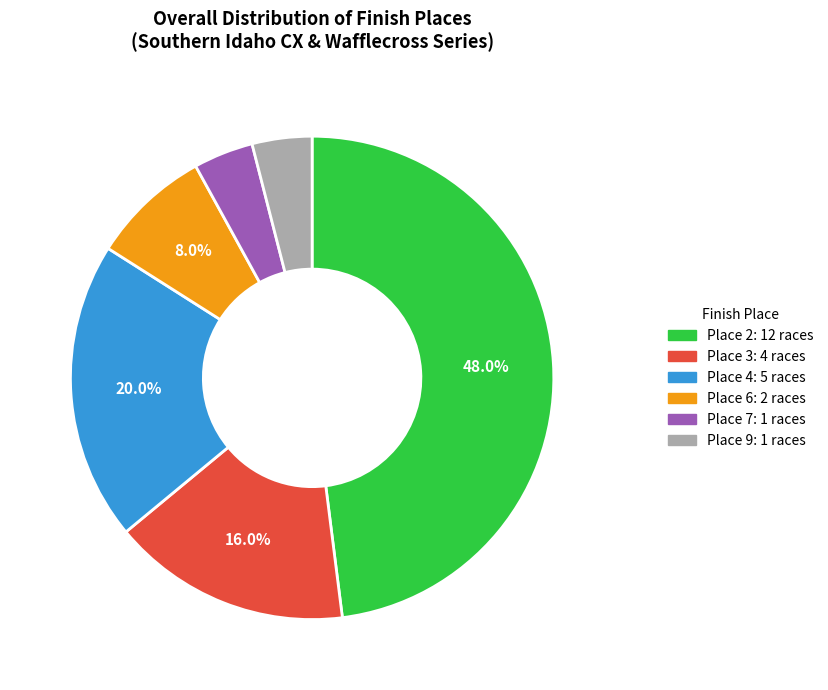

What portion of the pie excludes Place 2?

52.0%